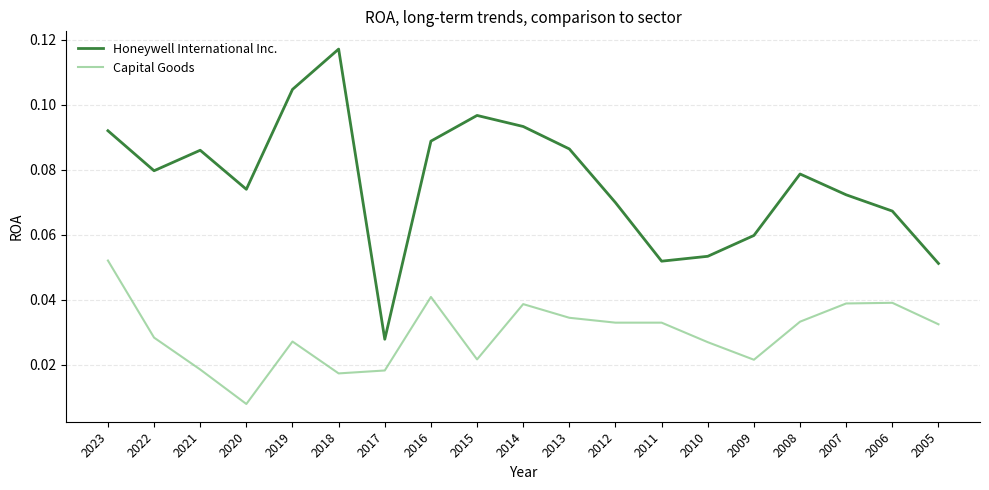

Is the value of Capital Goods at 2015 greater than the value of Honeywell International Inc. at 2010?

No